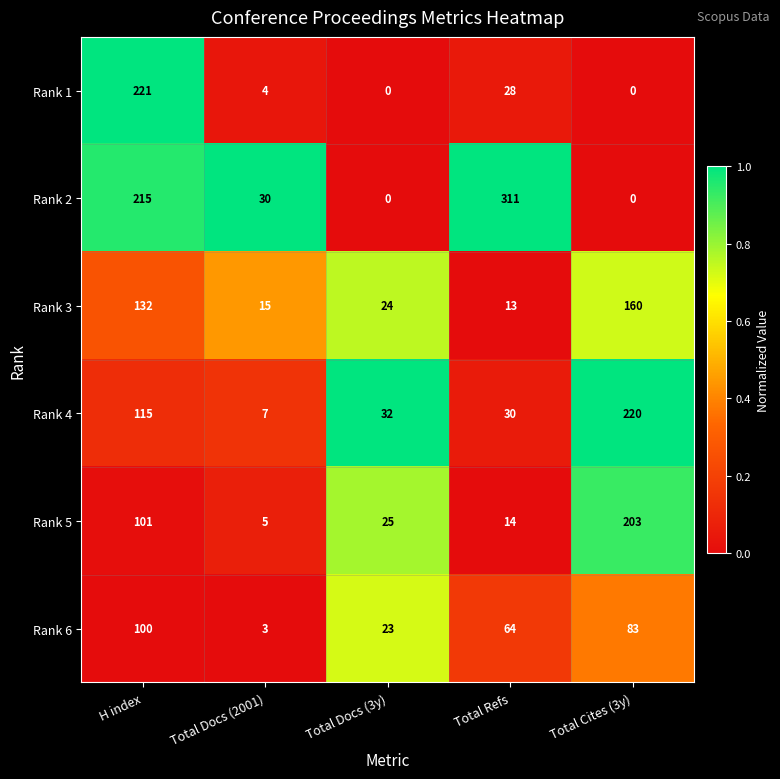

Which category has the lowest value in the Rank 3 series?

Total Refs